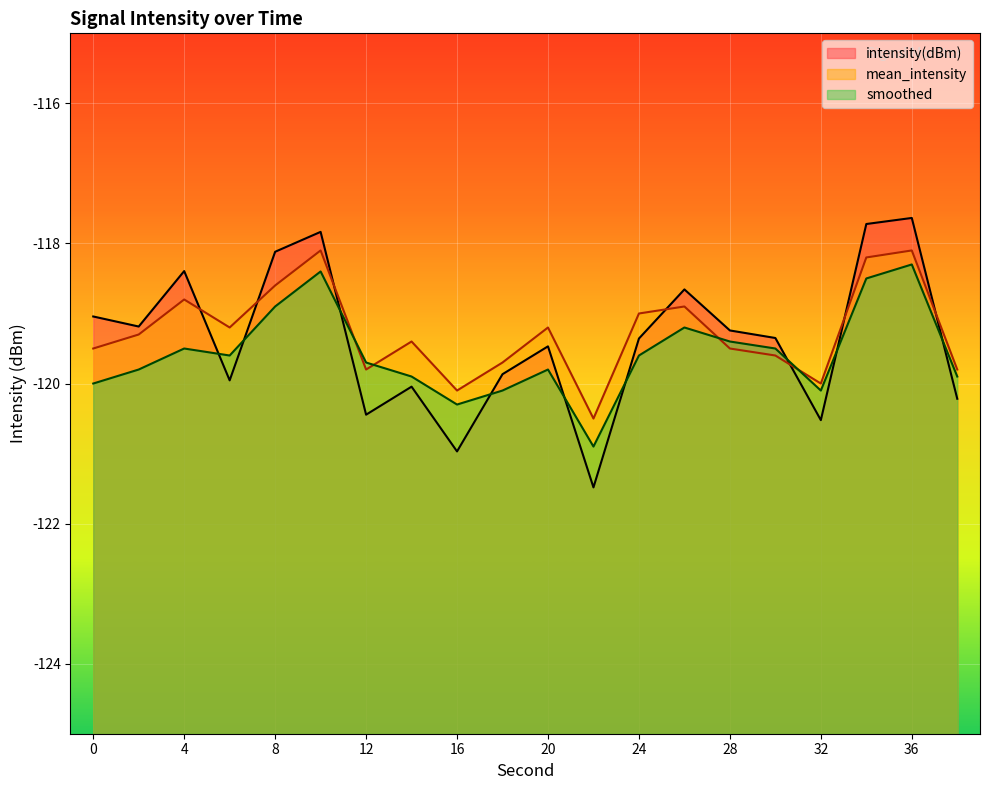

At how many categories does at least one series exceed -119?

6